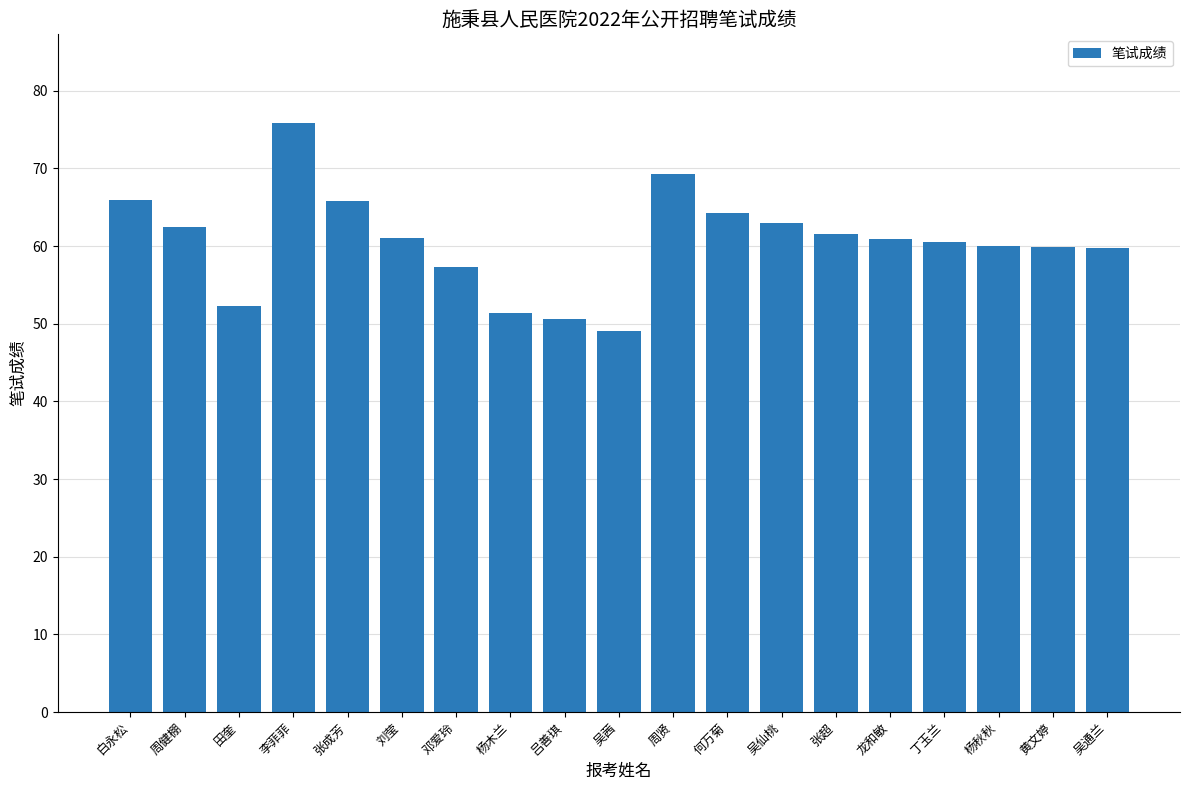

Where does the data first go above 60?

白永松